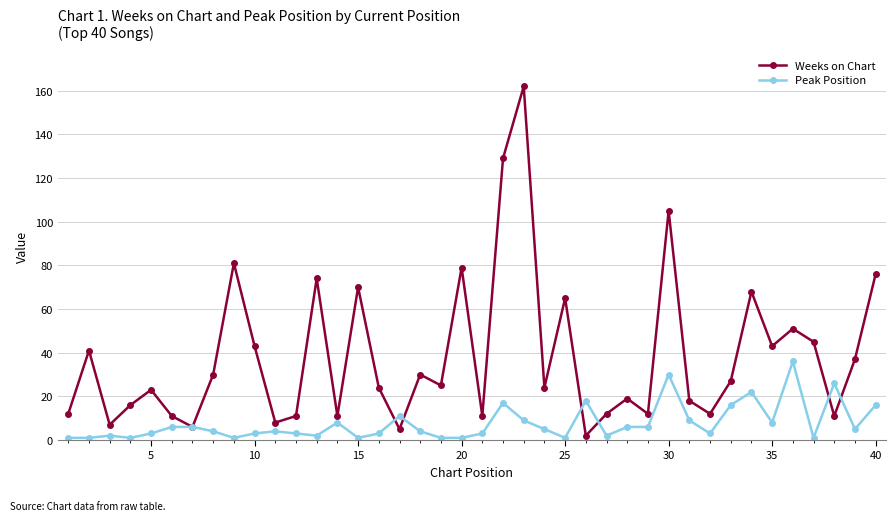

What are all the series names shown in the legend?

Weeks on Chart, Peak Position